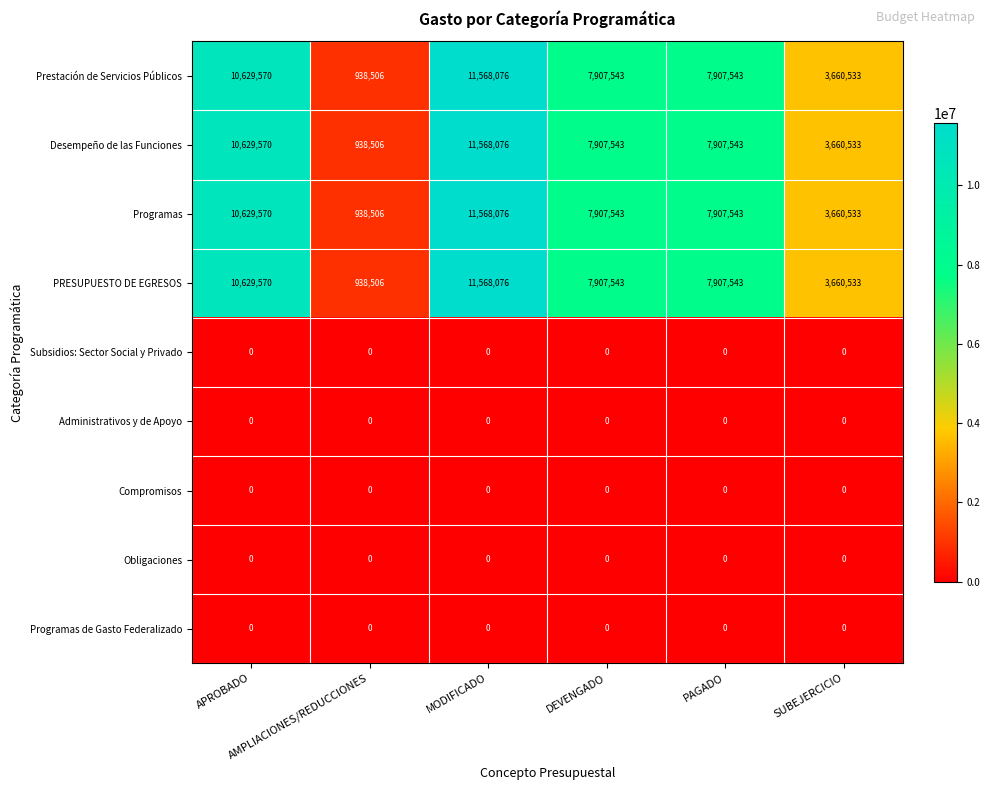

What is the difference between the highest and lowest values at MODIFICADO?

11568076